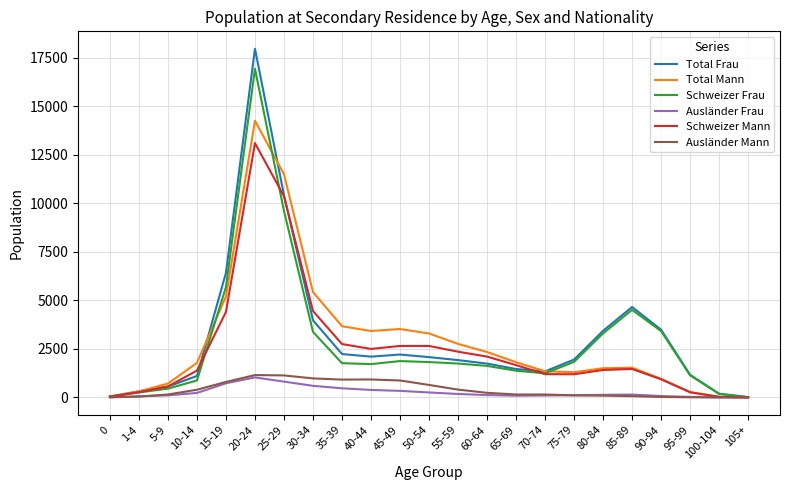

Which series has the largest total across all categories?

Total Frau